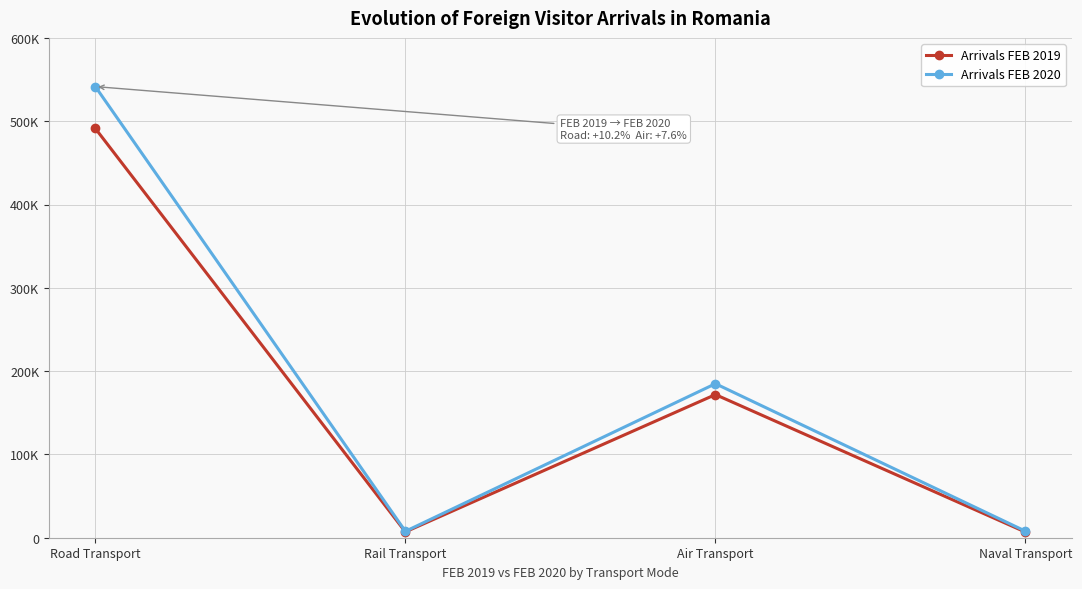

What are all the series names shown in the legend?

Arrivals FEB 2019, Arrivals FEB 2020